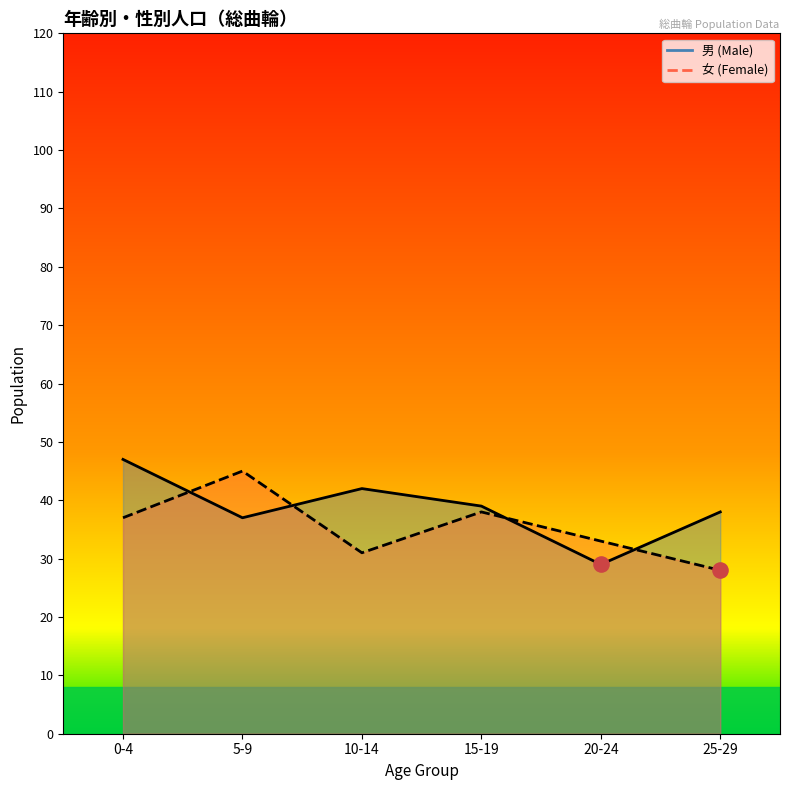

At which category is the sum across all series the highest?

0-4